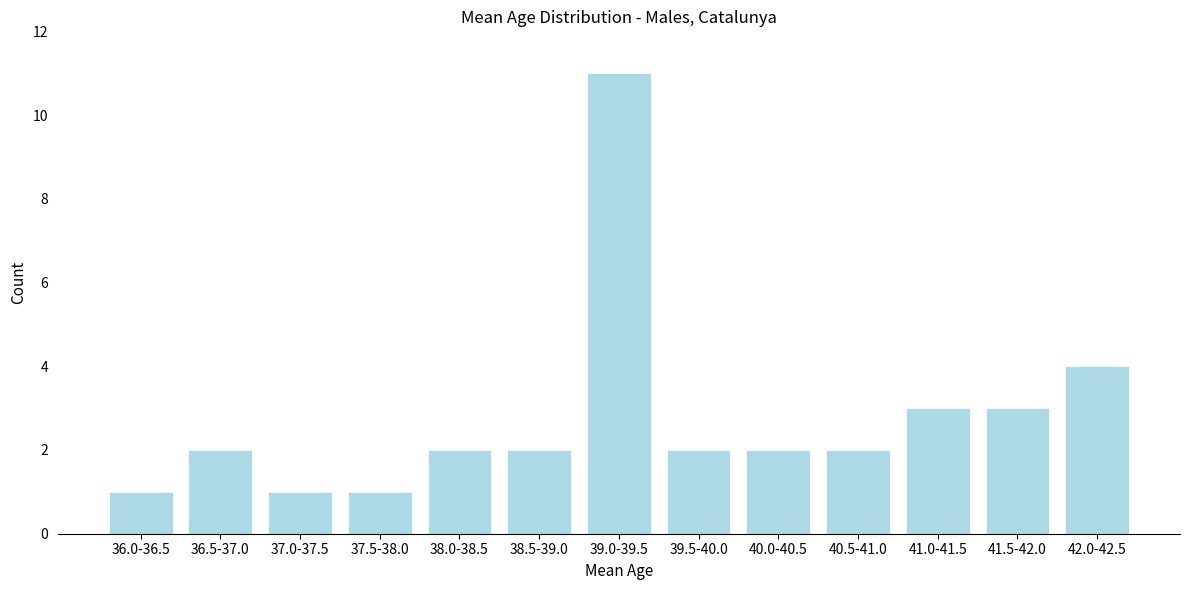

Reading right to left, transcribe all the data shown in this chart.

42.0-42.5=4	41.5-42.0=3	41.0-41.5=3	40.5-41.0=2	40.0-40.5=2	39.5-40.0=2	39.0-39.5=11	38.5-39.0=2	38.0-38.5=2	37.5-38.0=1	37.0-37.5=1	36.5-37.0=2	36.0-36.5=1